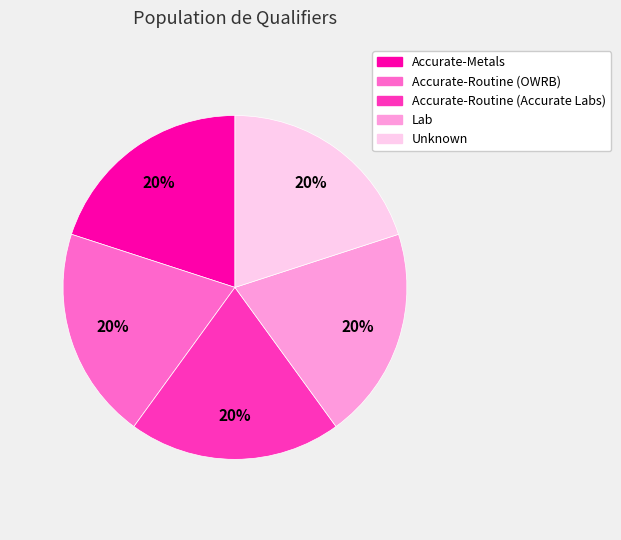

Do Unknown and Accurate-Routine (OWRB) together represent more than half of the pie?

No